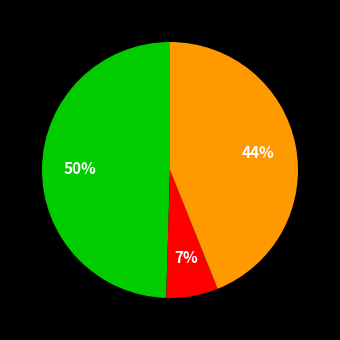

Is there a majority slice in this chart?

No